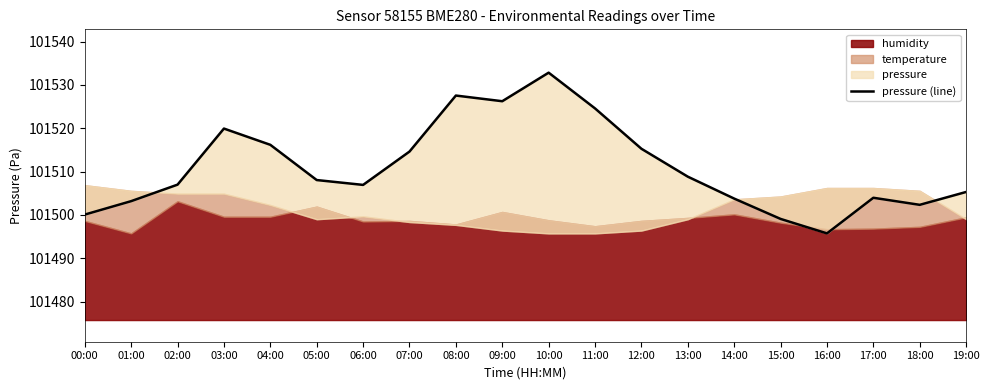

Between 11:00 and 05:00, which is larger?

11:00